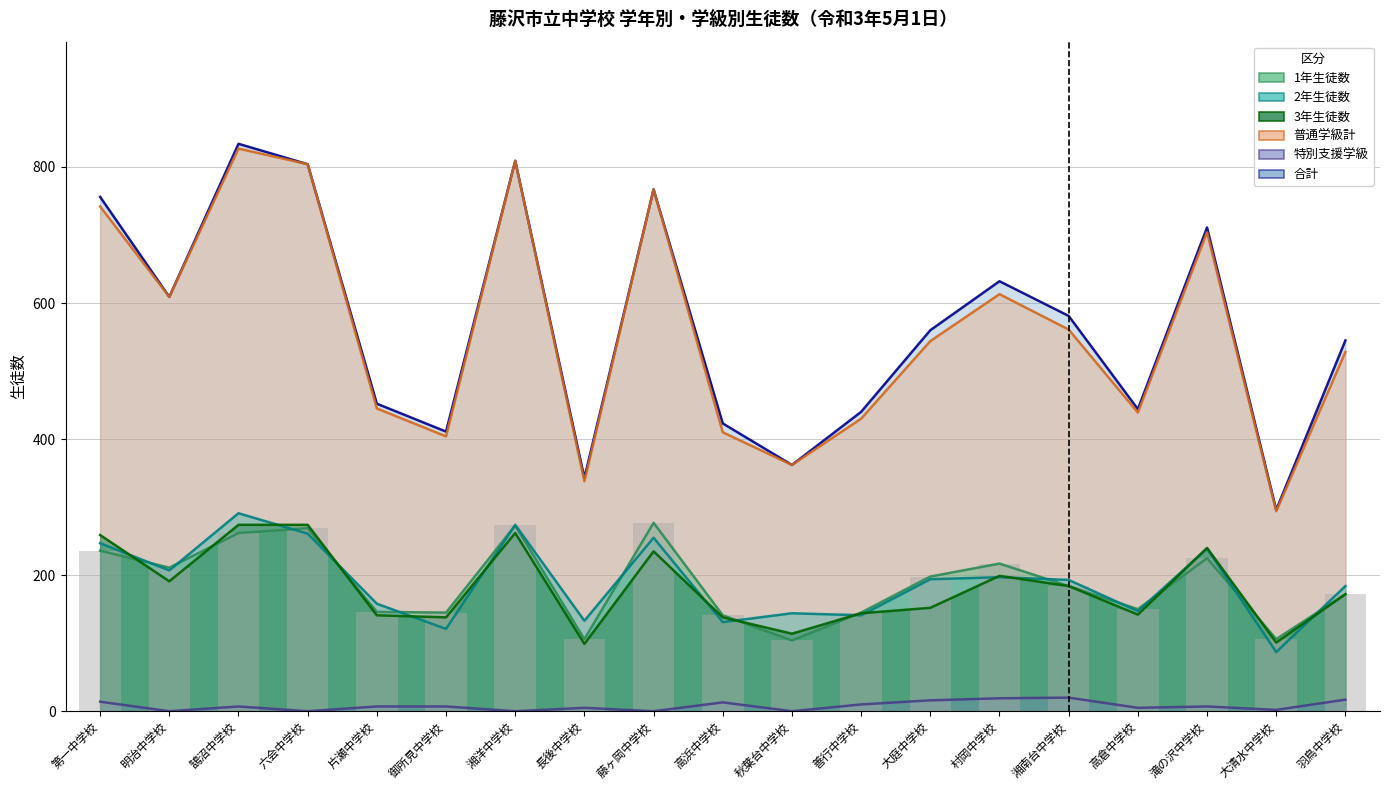

List the labels in order of 合計 value, smallest first.

大清水中学校, 長後中学校, 秋葉台中学校, 御所見中学校, 高浜中学校, 善行中学校, 高倉中学校, 片瀬中学校, 羽鳥中学校, 大庭中学校, 湘南台中学校, 明治中学校, 村岡中学校, 滝の沢中学校, 第一中学校, 藤ヶ岡中学校, 六会中学校, 湘洋中学校, 鵠沼中学校